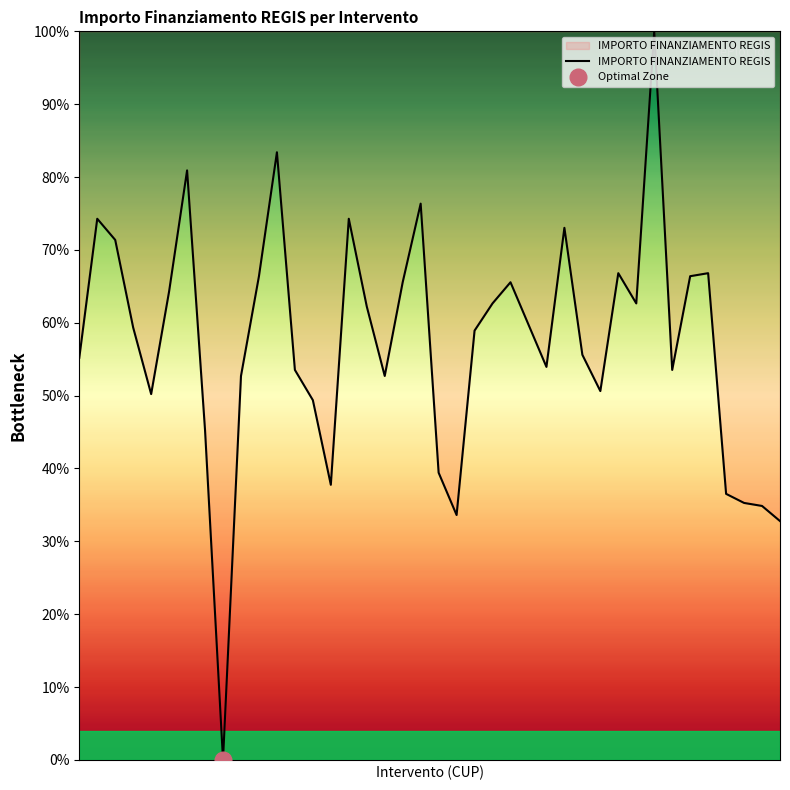

At which category does the data reach its first local peak?

1